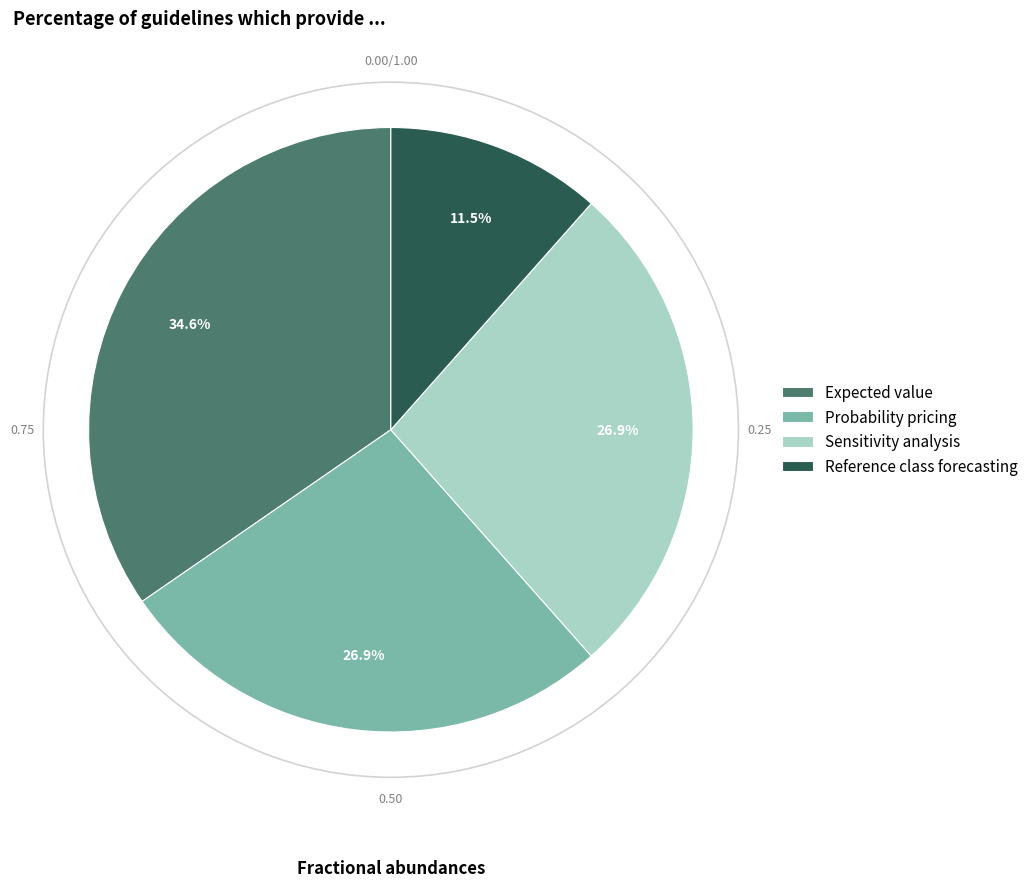

The Expected value slice represents 28% of the pie. True or false?

False